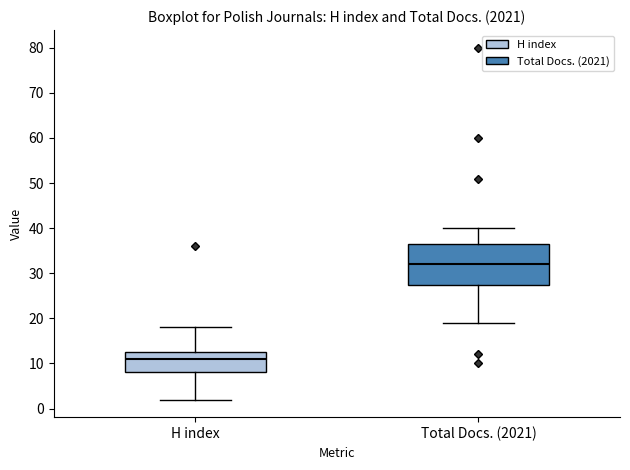

Where does the lower whisker of the box for Total Docs. (2021) end on the y-axis? The values are not printed on the chart, so give them approximately, as read against the axis.

19